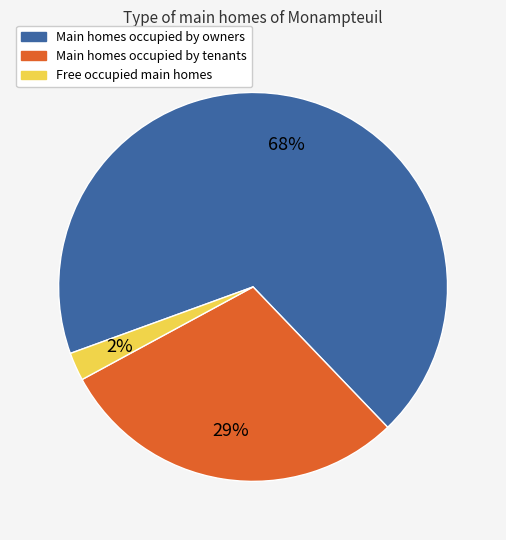

Is there a majority slice in this chart?

Yes